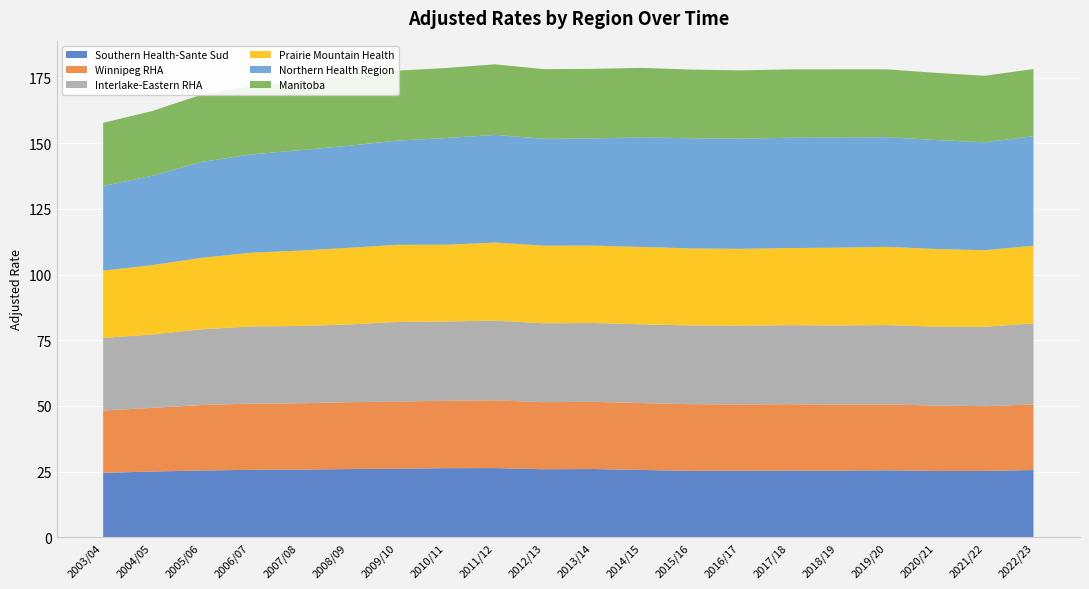

Reading right to left, extract all data points from this chart.

Southern Health-Sante Sud: 2022/23=25.6	2021/22=25.3	2020/21=25.2	2019/20=25.5	2018/19=25.4	2017/18=25.4	2016/17=25.4	2015/16=25.3	2014/15=25.6	2013/14=26.0	2012/13=25.9	2011/12=26.3	2010/11=26.3	2009/10=26.1	2008/09=26.0	2007/08=25.7	2006/07=25.7	2005/06=25.4	2004/05=25.0	2003/04=24.5
Winnipeg RHA: 2022/23=24.9	2021/22=24.7	2020/21=24.9	2019/20=25.1	2018/19=25.1	2017/18=25.2	2016/17=25.2	2015/16=25.4	2014/15=25.5	2013/14=25.6	2012/13=25.5	2011/12=25.8	2010/11=25.7	2009/10=25.5	2008/09=25.4	2007/08=25.3	2006/07=25.2	2005/06=24.9	2004/05=24.2	2003/04=23.7
Interlake-Eastern RHA: 2022/23=30.9	2021/22=30.2	2020/21=30.0	2019/20=30.2	2018/19=30.1	2017/18=30.1	2016/17=30.0	2015/16=30.0	2014/15=30.0	2013/14=30.0	2012/13=30.0	2011/12=30.4	2010/11=30.2	2009/10=30.3	2008/09=29.6	2007/08=29.4	2006/07=29.4	2005/06=28.8	2004/05=27.9	2003/04=27.7
Prairie Mountain Health: 2022/23=29.6	2021/22=29.1	2020/21=29.5	2019/20=29.8	2018/19=29.6	2017/18=29.4	2016/17=29.2	2015/16=29.3	2014/15=29.5	2013/14=29.5	2012/13=29.6	2011/12=29.7	2010/11=29.2	2009/10=29.4	2008/09=29.2	2007/08=28.7	2006/07=28.1	2005/06=27.2	2004/05=26.4	2003/04=25.6
Northern Health Region: 2022/23=41.7	2021/22=41.1	2020/21=41.5	2019/20=41.7	2018/19=42.0	2017/18=42.0	2016/17=41.9	2015/16=41.9	2014/15=41.7	2013/14=40.8	2012/13=40.7	2011/12=41.0	2010/11=40.6	2009/10=39.7	2008/09=38.8	2007/08=38.2	2006/07=37.4	2005/06=36.5	2004/05=34.0	2003/04=32.2
Manitoba: 2022/23=25.6	2021/22=25.3	2020/21=25.6	2019/20=25.8	2018/19=25.9	2017/18=26.0	2016/17=26.0	2015/16=26.2	2014/15=26.4	2013/14=26.5	2012/13=26.5	2011/12=26.9	2010/11=26.7	2009/10=26.6	2008/09=26.3	2007/08=26.0	2006/07=26.0	2005/06=25.6	2004/05=24.6	2003/04=24.1